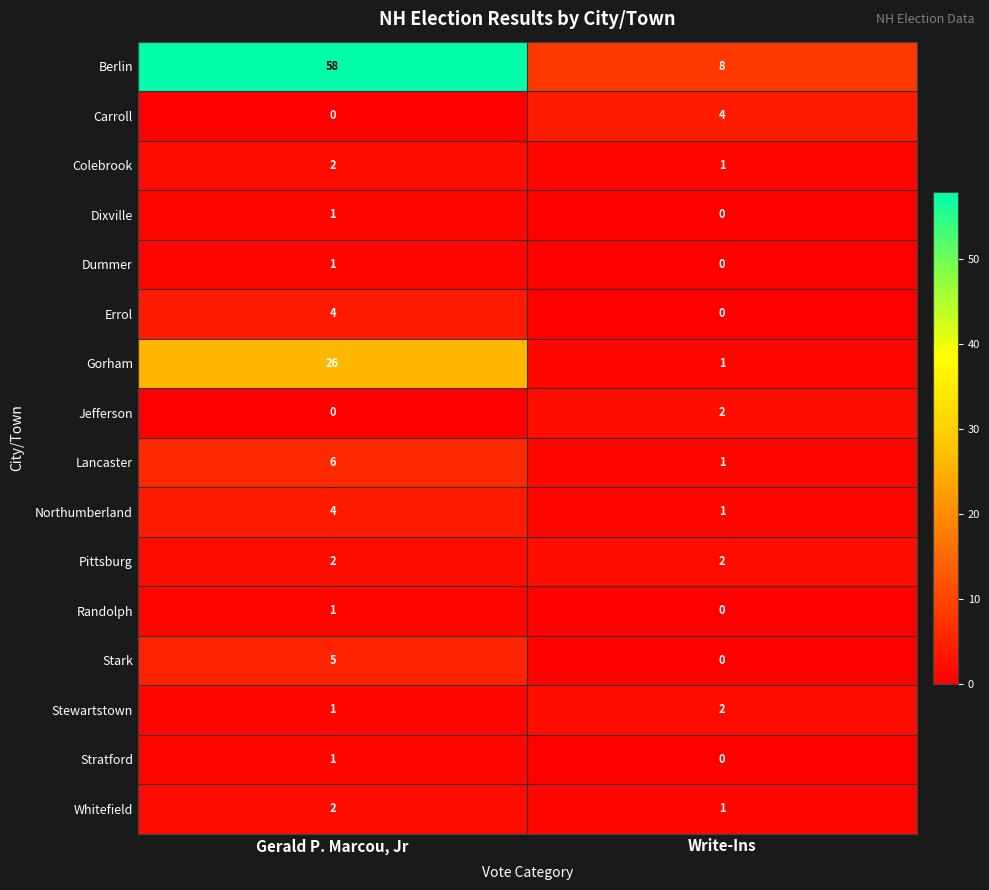

The value of Jefferson at Write-Ins is 0. True or false?

False